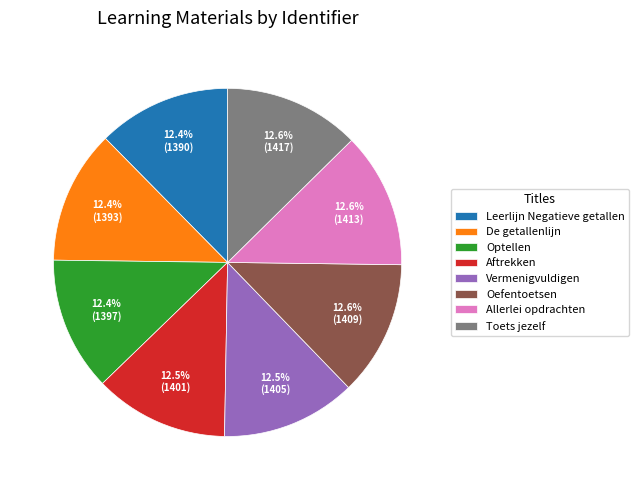

What is the ratio of the value at Oefentoetsen to the value at Optellen?

1.0